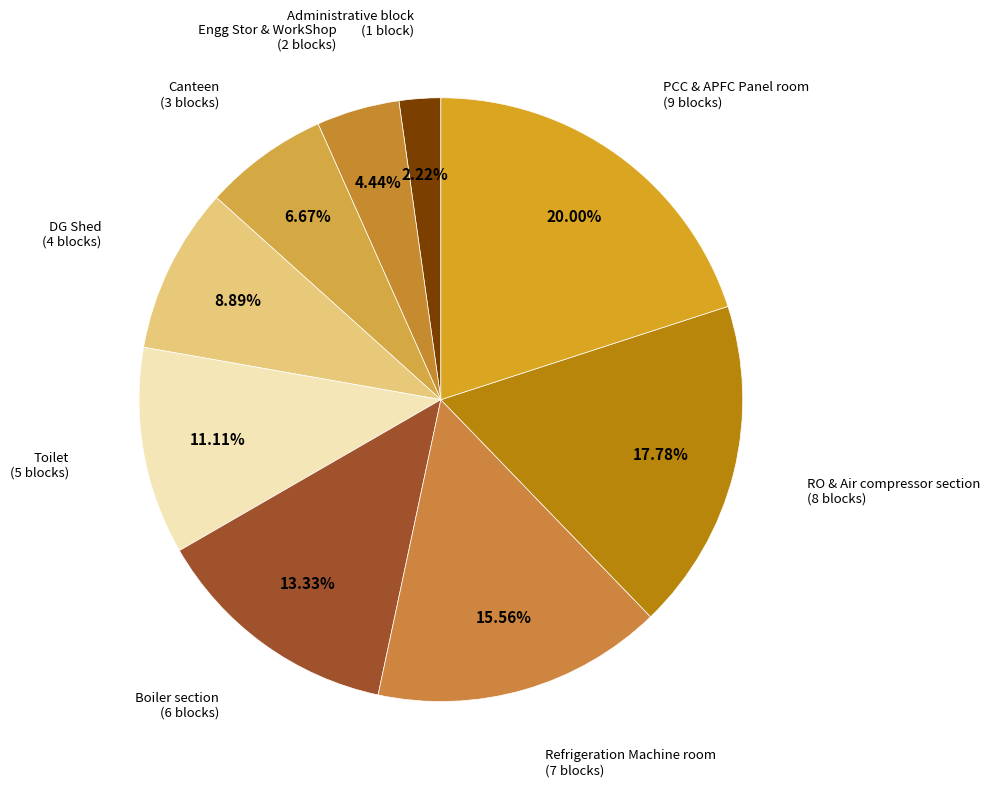

Which has a higher value, Refrigeration Machine room or DG Shed?

Refrigeration Machine room